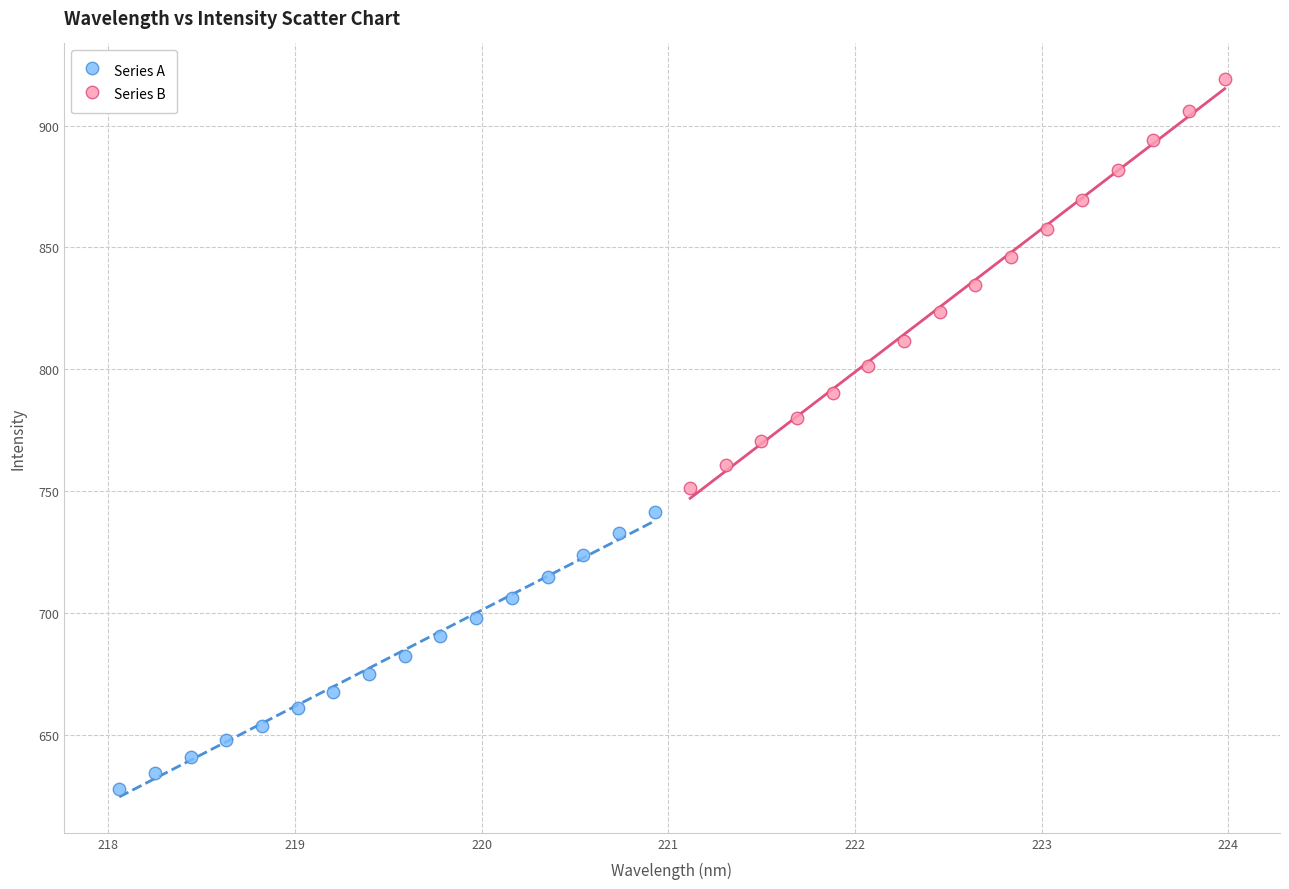

Which series reaches the minimum Y coordinate?

Series A